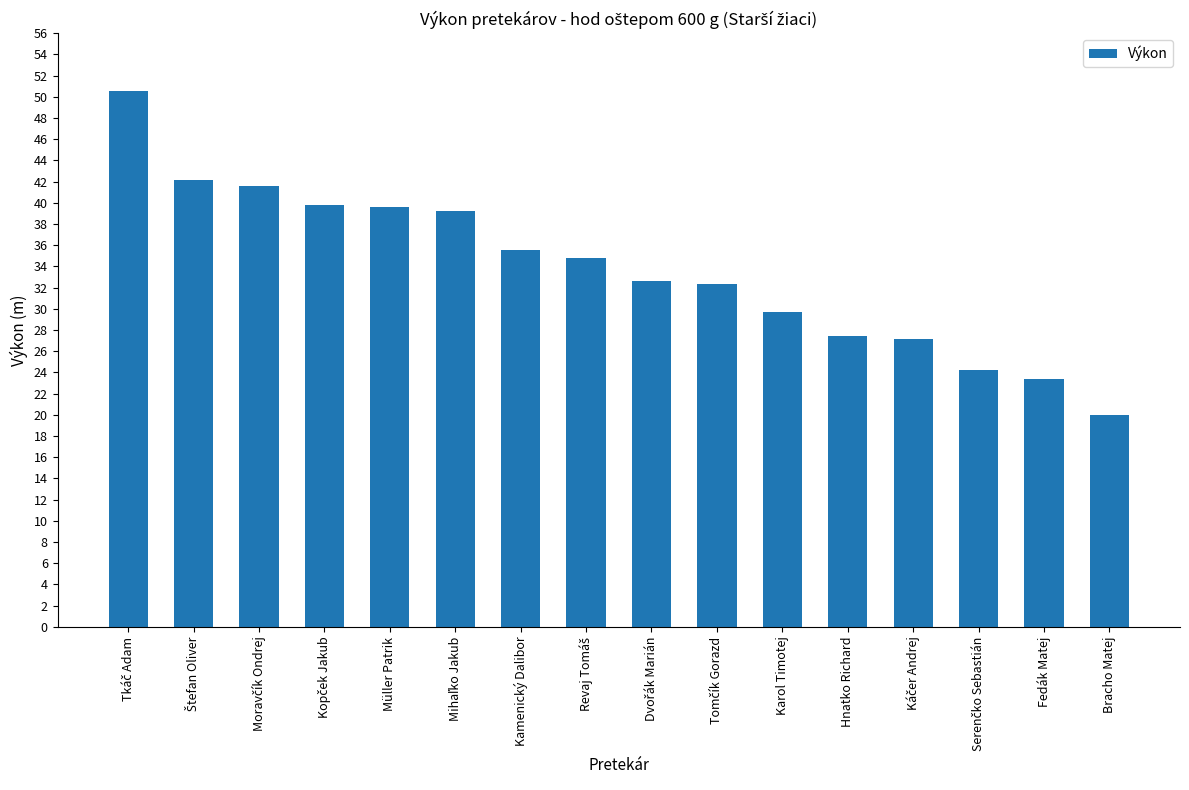

Which category has the lowest value across all series?

Bracho Matej